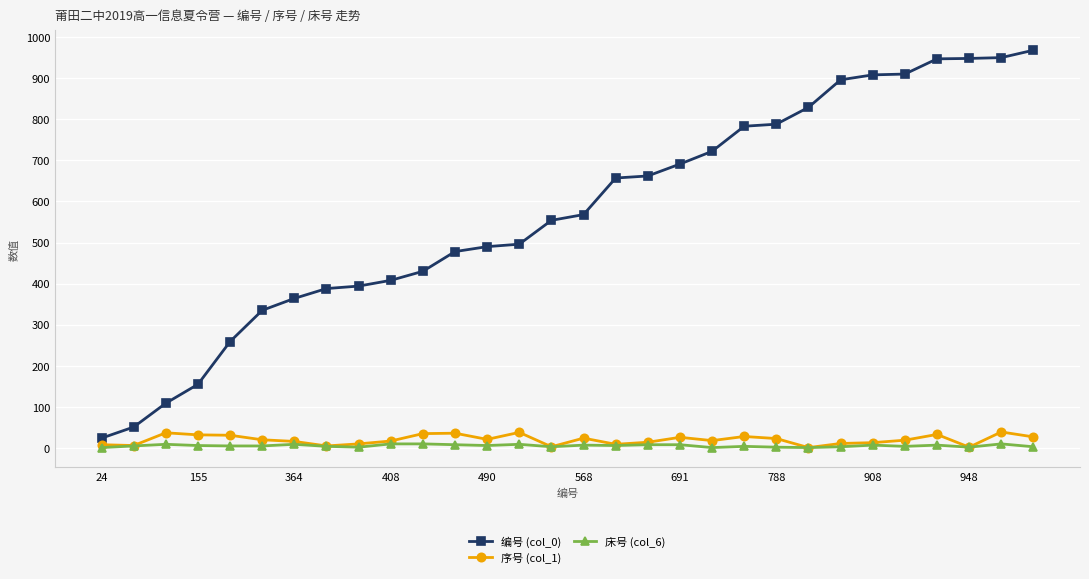

Which series has the largest range (max minus min)?

编号 (col_0)